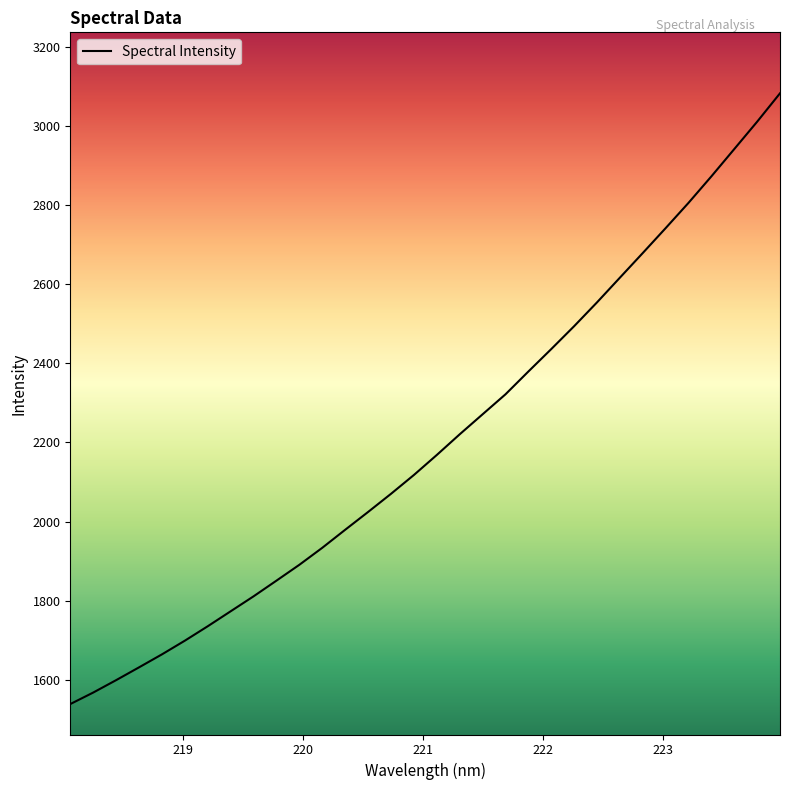

What is the smallest value displayed?

1538.6